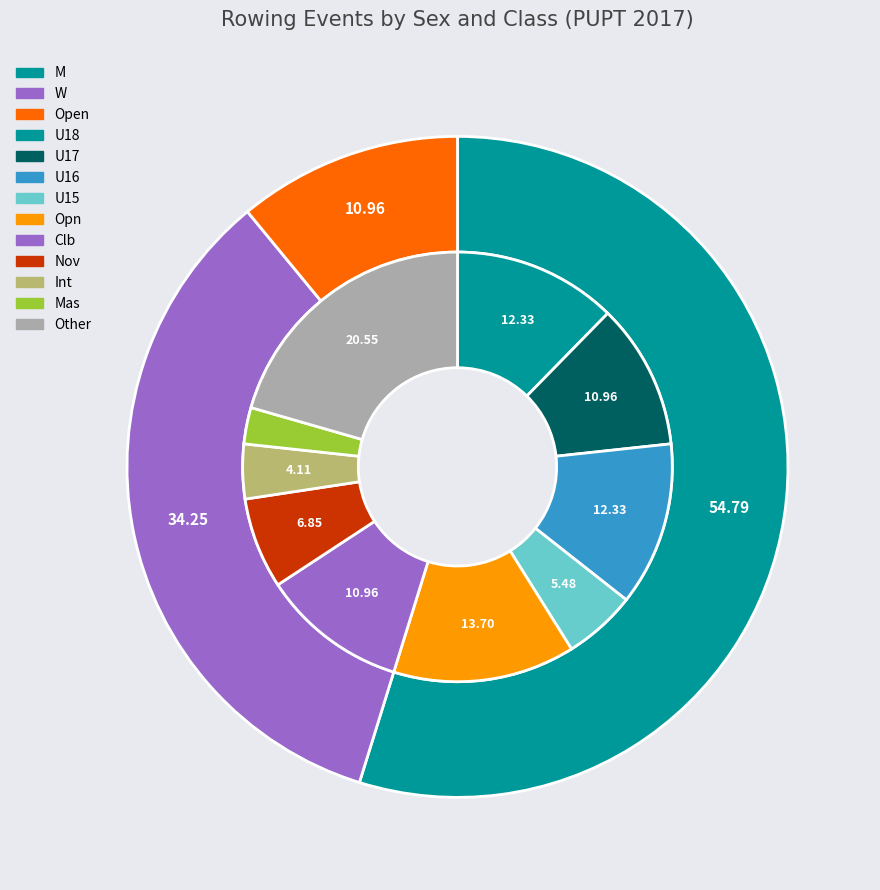

To the nearest percent, what portion does M represent?

55%